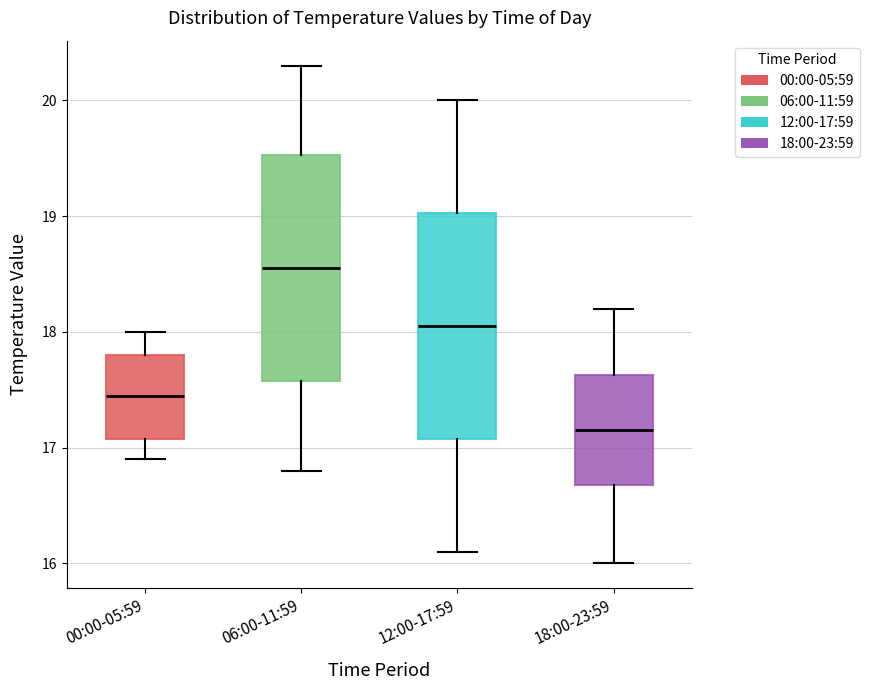

Reading left to right, transcribe this box plot: for each box, give where its median line is, the range the box spans, and where its two whiskers end, as read against the y-axis. The values are not printed on the chart, so give them approximately, as read against the axis.

00:00-05:59: median 17.5, box 17.1 to 17.8, whiskers 16.9 to 18.0
06:00-11:59: median 18.6, box 17.6 to 19.5, whiskers 16.8 to 20.3
12:00-17:59: median 18.1, box 17.1 to 19.0, whiskers 16.1 to 20.0
18:00-23:59: median 17.2, box 16.7 to 17.6, whiskers 16.0 to 18.2